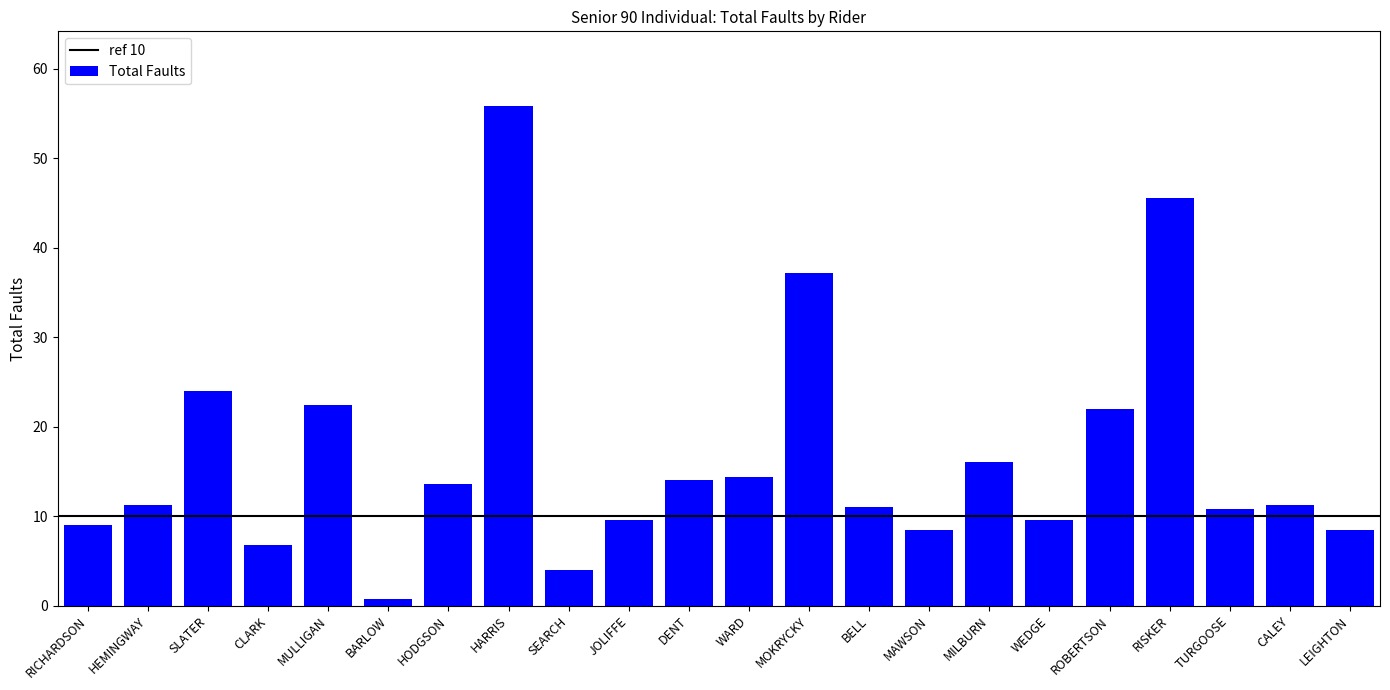

What is the change in value from RICHARDSON to RISKER?

+36.6